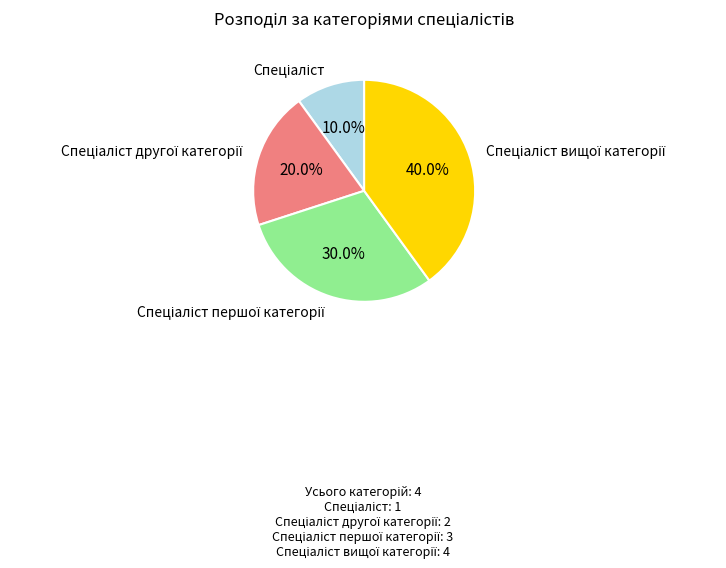

Is there a majority slice in this chart?

No